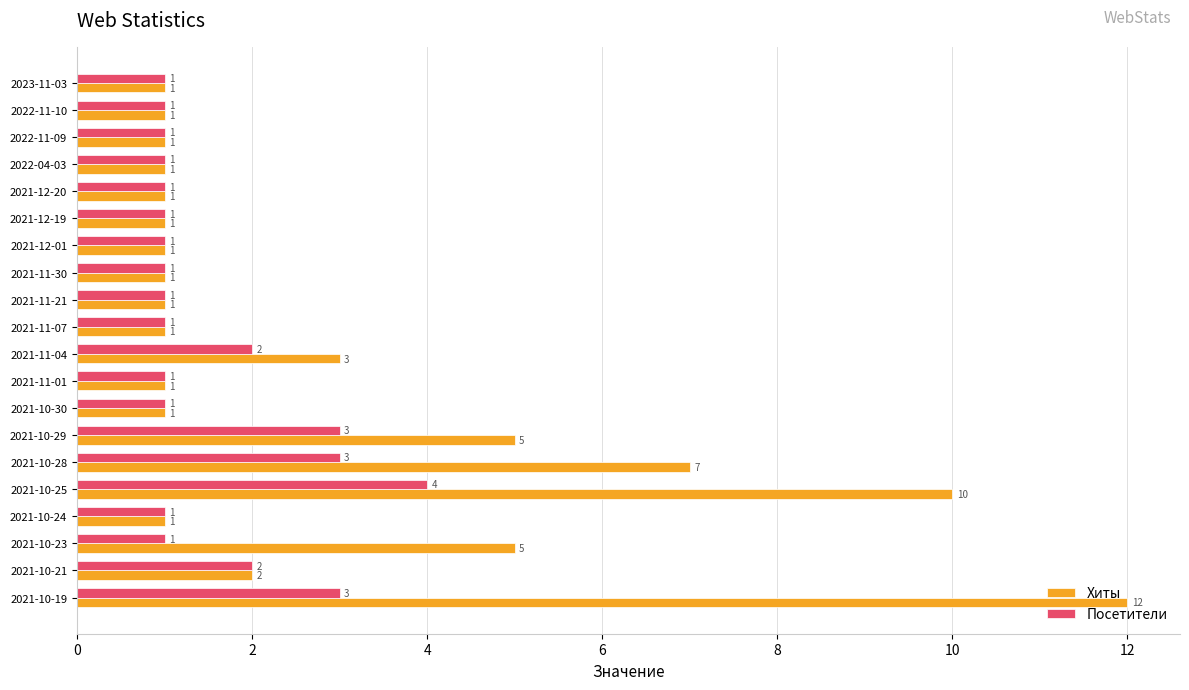

Which series has the largest total across all categories?

Хиты